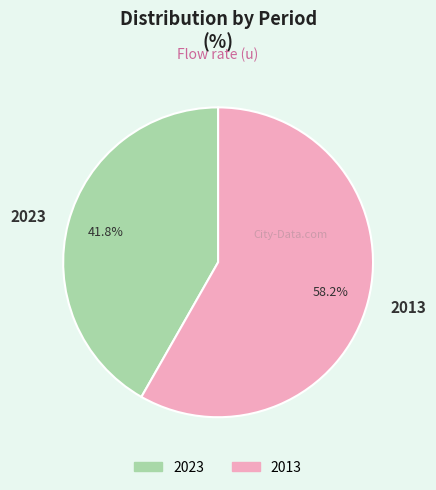

To the nearest percent, what is the difference between the 2023 and 2013 slice percentages?

16%